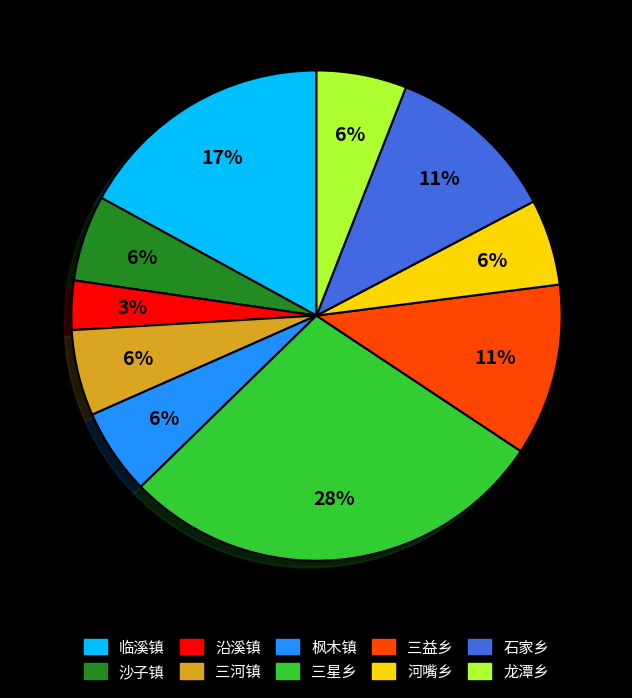

Is the sum of 河嘴乡 and 龙潭乡 greater than half?

No